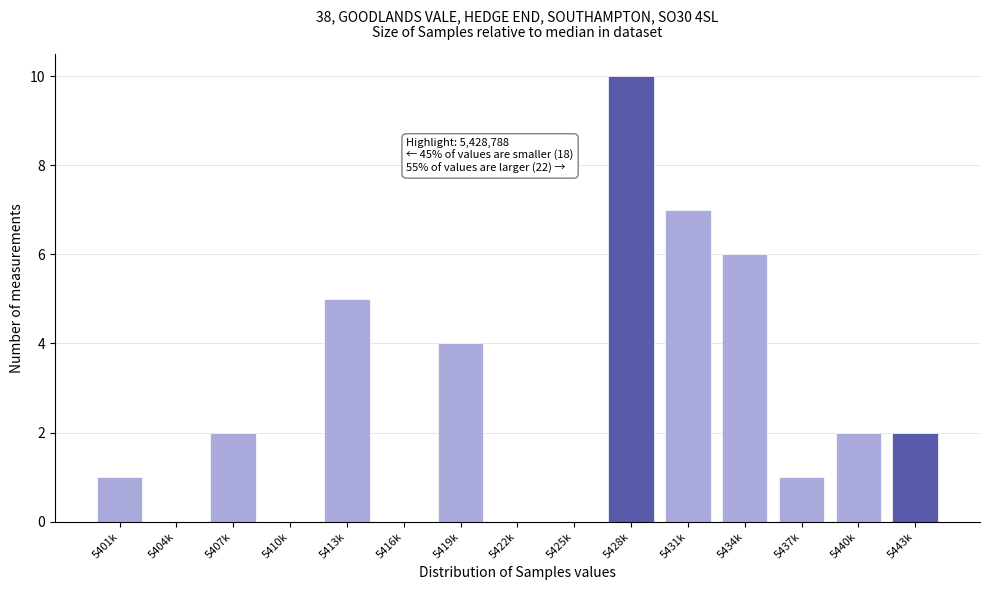

Reading left to right, list all the values displayed in this chart.

5401k=1	5404k=0	5407k=2	5410k=0	5413k=5	5416k=0	5419k=4	5422k=0	5425k=0	5428k=10	5431k=7	5434k=6	5437k=1	5440k=2	5443k=2